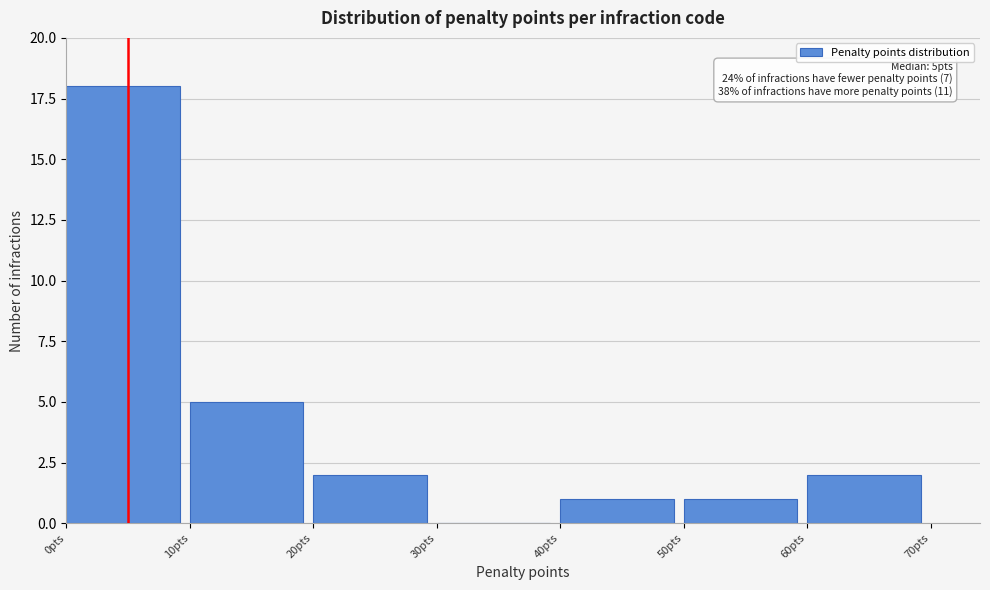

Over which range of the x-axis is the bar tallest?

0 to 10